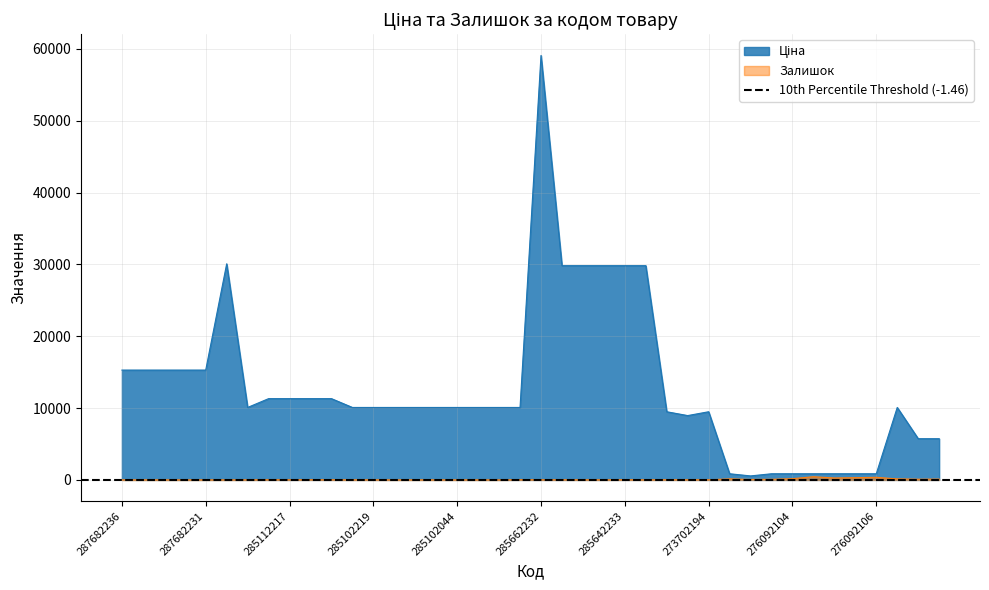

List the series in order of their overall mean, lowest first.

Залишок, Ціна